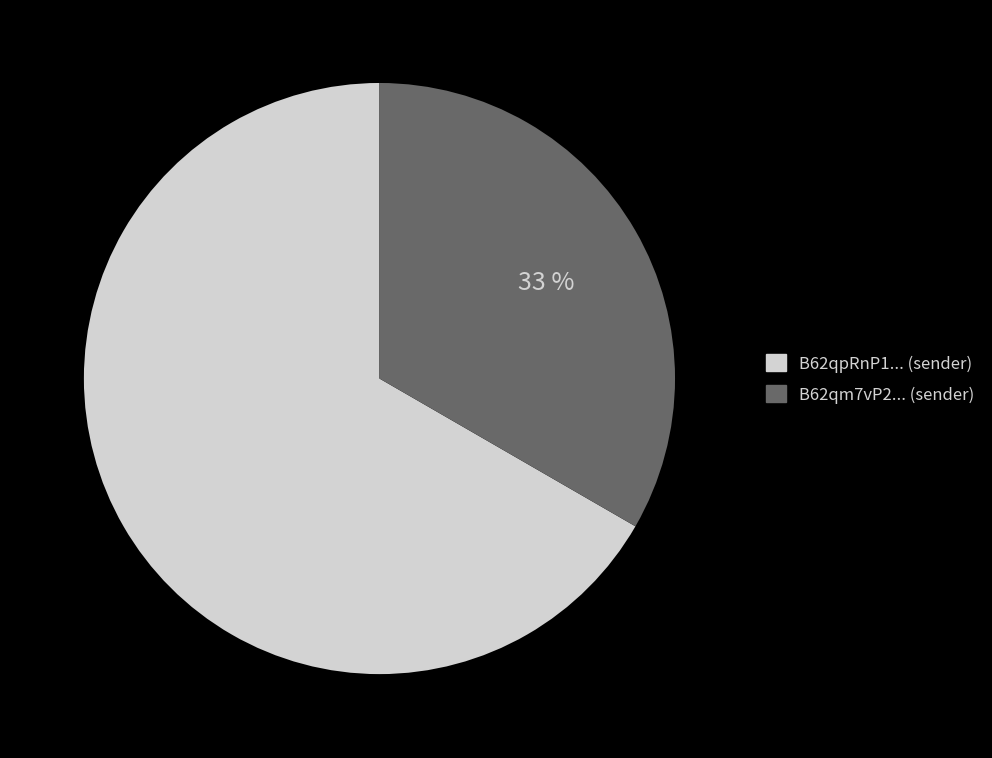

Is there any slice that represents more than half of the pie?

Yes